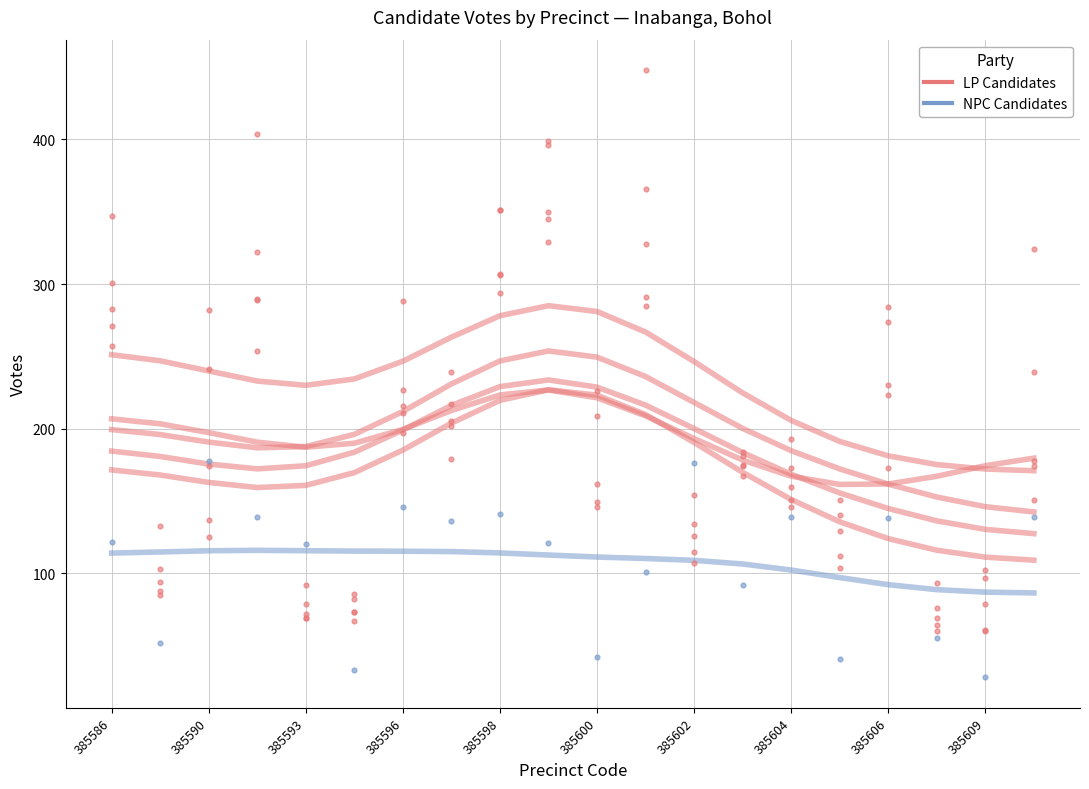

At how many categories does at least one series exceed 264?

4